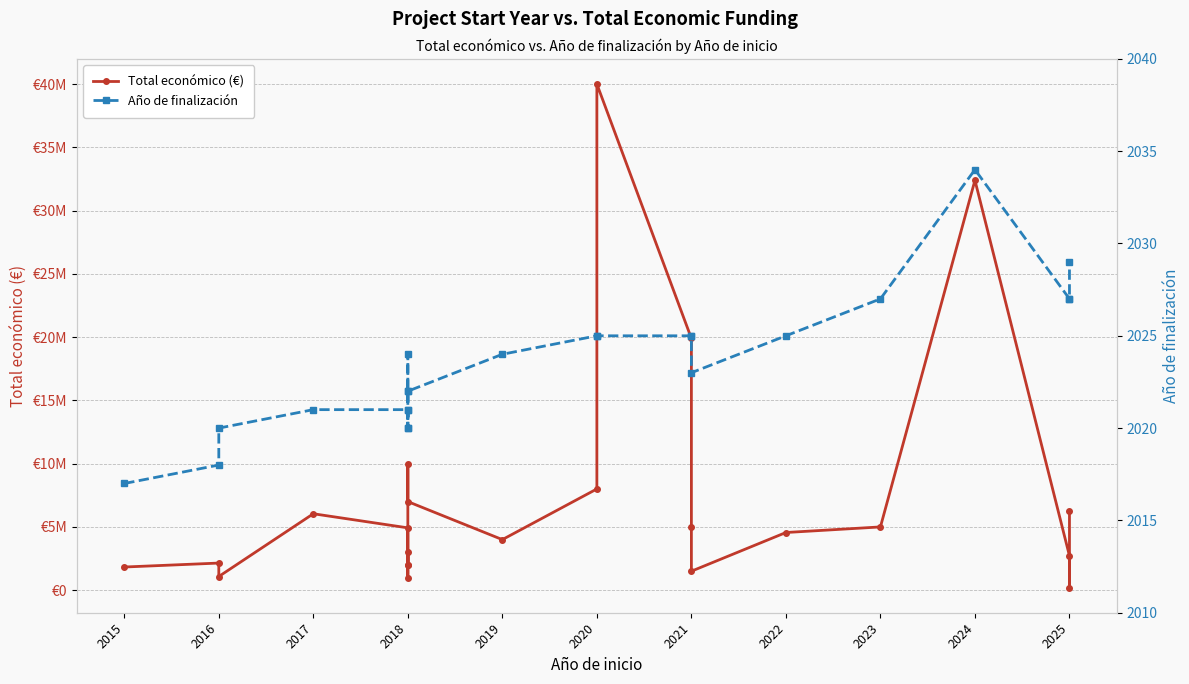

True or false: Año de finalización and Total económico (€) cross at least once.

False